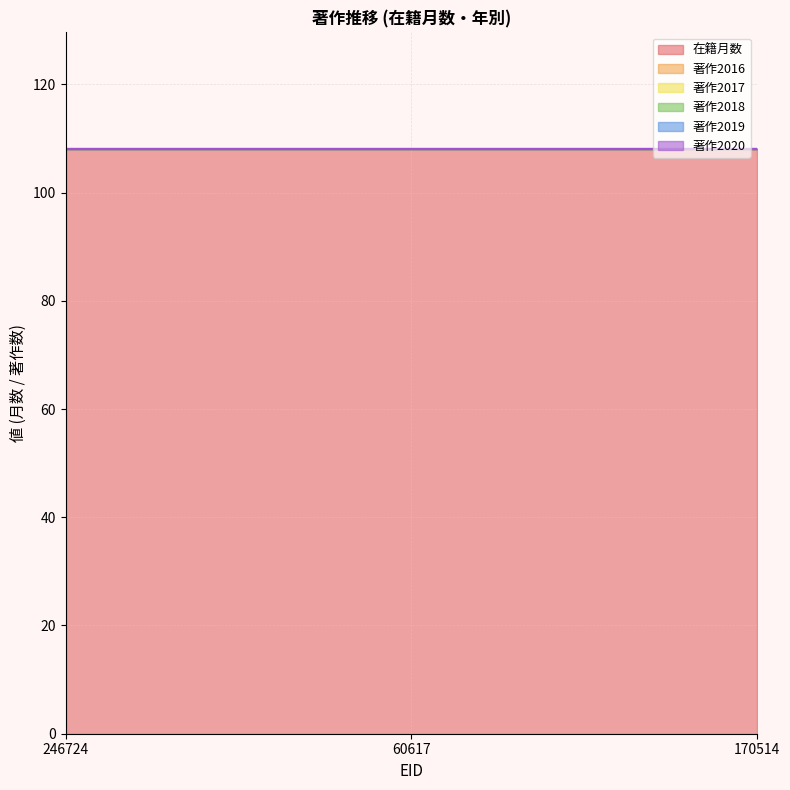

The 在籍月数 series shows 187 at 170514. True or false?

False